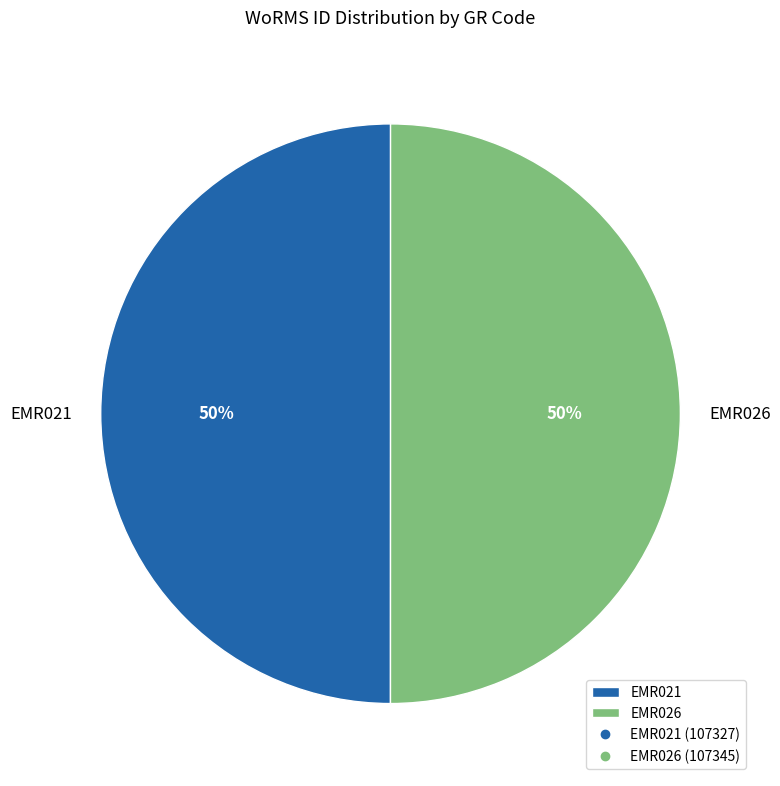

To the nearest percent, what is the combined percentage of EMR021 and EMR026?

100%